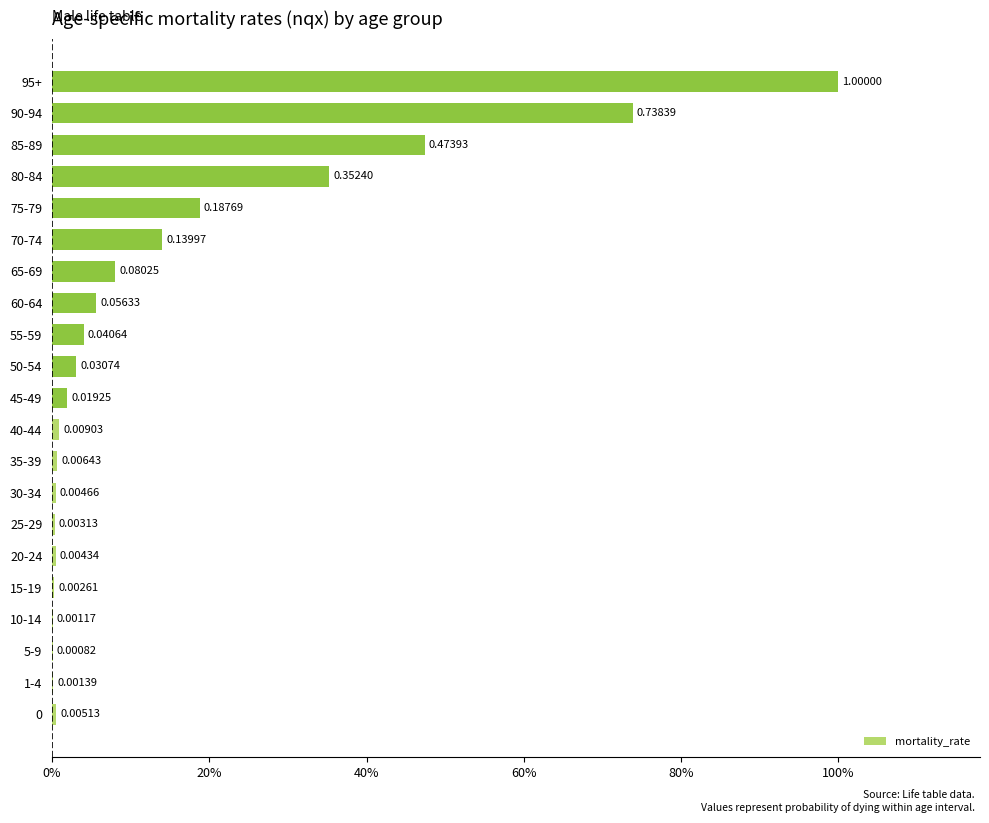

Where is the data nearest to the value 0?

5-9